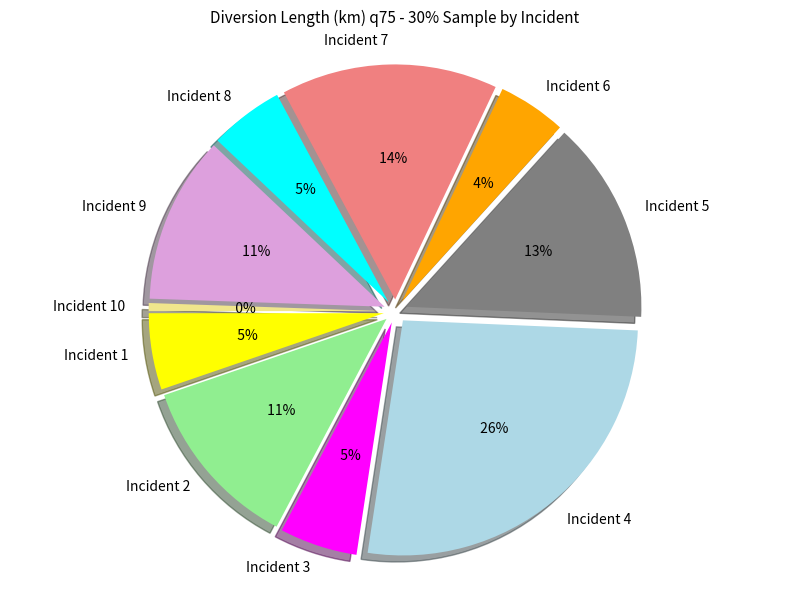

How many slices are in this pie chart?

10